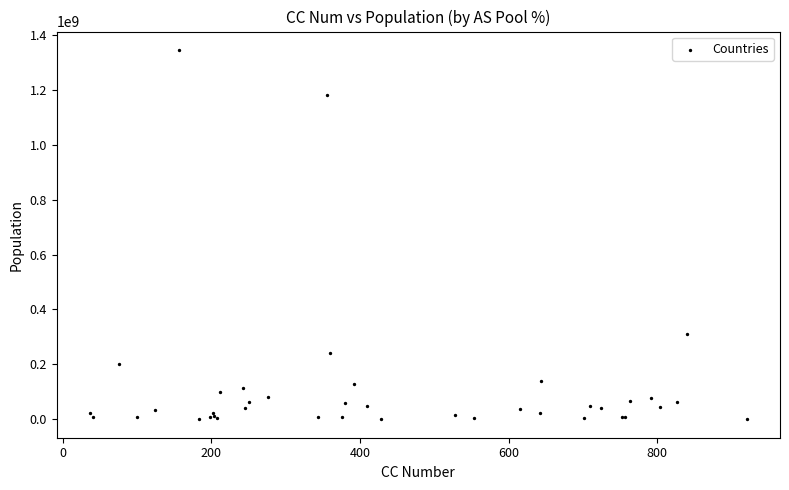

What Y value in the scatter plot is closest to 672683089?

309513436